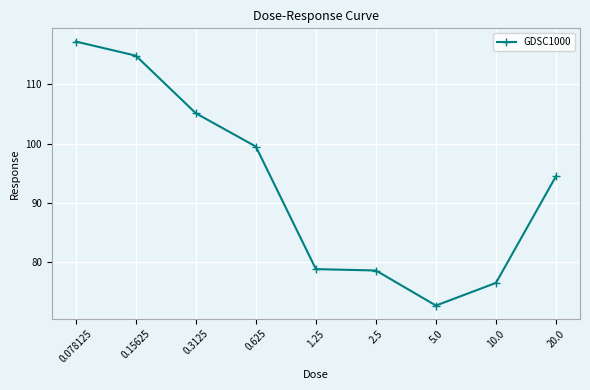

Count the number of data series in this chart.

1